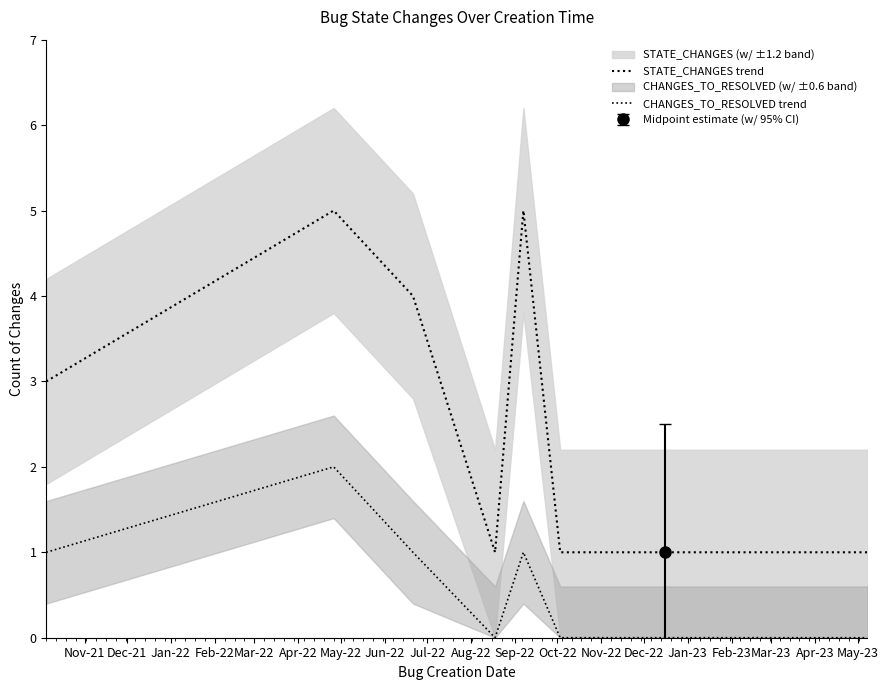

True or false: STATE_CHANGES trend and CHANGES_TO_RESOLVED trend intersect in this chart.

False